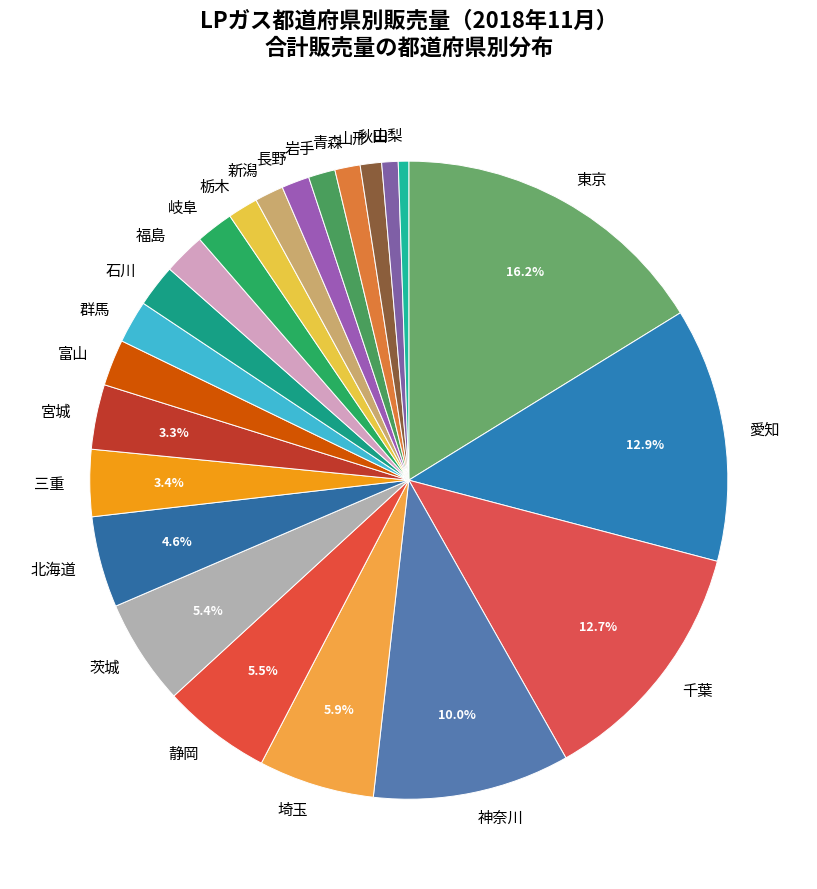

To the nearest percent, what is the combined percentage of 長野 and 山梨?

2%